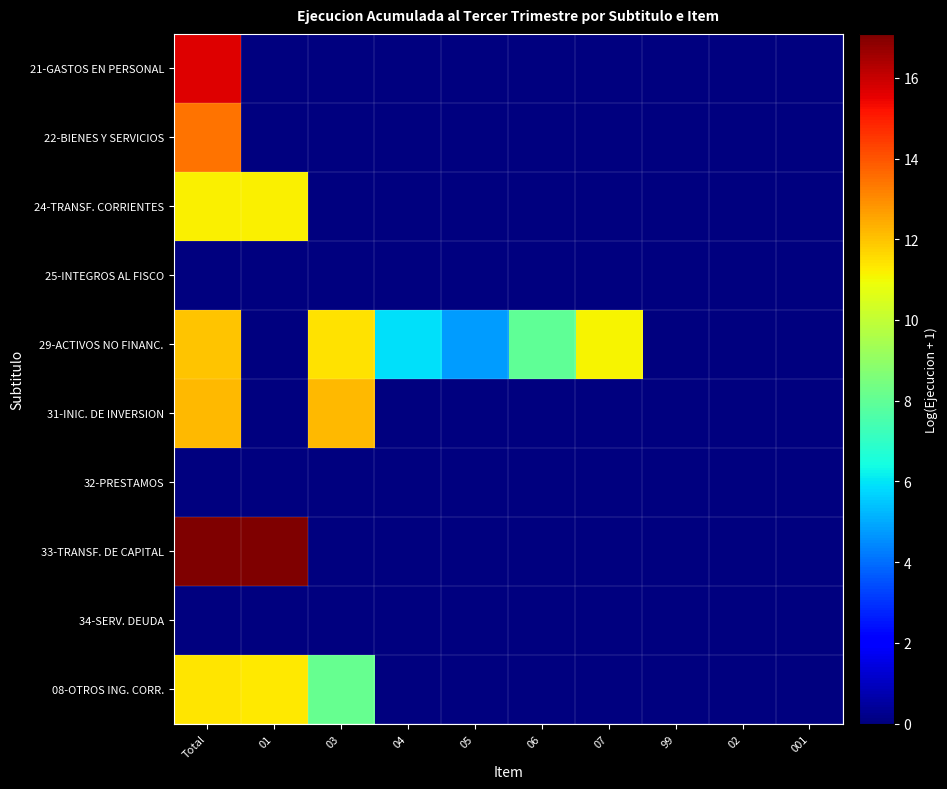

Reading left to right, extract all data points from this chart.

21-GASTOS EN PERSONAL: Total=15.7	01=0.0	03=0.0	04=0.0	05=0.0	06=0.0	07=0.0	99=0.0	02=0.0	001=0.0
22-BIENES Y SERVICIOS: Total=13.5	01=0.0	03=0.0	04=0.0	05=0.0	06=0.0	07=0.0	99=0.0	02=0.0	001=0.0
24-TRANSF. CORRIENTES: Total=11.2	01=11.2	03=0.0	04=0.0	05=0.0	06=0.0	07=0.0	99=0.0	02=0.0	001=0.0
25-INTEGROS AL FISCO: Total=0.0	01=0.0	03=0.0	04=0.0	05=0.0	06=0.0	07=0.0	99=0.0	02=0.0	001=0.0
29-ACTIVOS NO FINANC.: Total=12.0	01=0.0	03=11.4	04=5.9	05=4.8	06=7.9	07=11.1	99=0.0	02=0.0	001=0.0
31-INIC. DE INVERSION: Total=12.2	01=0.0	03=12.2	04=0.0	05=0.0	06=0.0	07=0.0	99=0.0	02=0.0	001=0.0
32-PRESTAMOS: Total=0.0	01=0.0	03=0.0	04=0.0	05=0.0	06=0.0	07=0.0	99=0.0	02=0.0	001=0.0
33-TRANSF. DE CAPITAL: Total=17.1	01=17.1	03=0.0	04=0.0	05=0.0	06=0.0	07=0.0	99=0.0	02=0.0	001=0.0
34-SERV. DEUDA: Total=0.0	01=0.0	03=0.0	04=0.0	05=0.0	06=0.0	07=0.0	99=0.0	02=0.0	001=0.0
08-OTROS ING. CORR.: Total=11.4	01=11.3	03=8.1	04=0.0	05=0.0	06=0.0	07=0.0	99=0.0	02=0.0	001=0.0